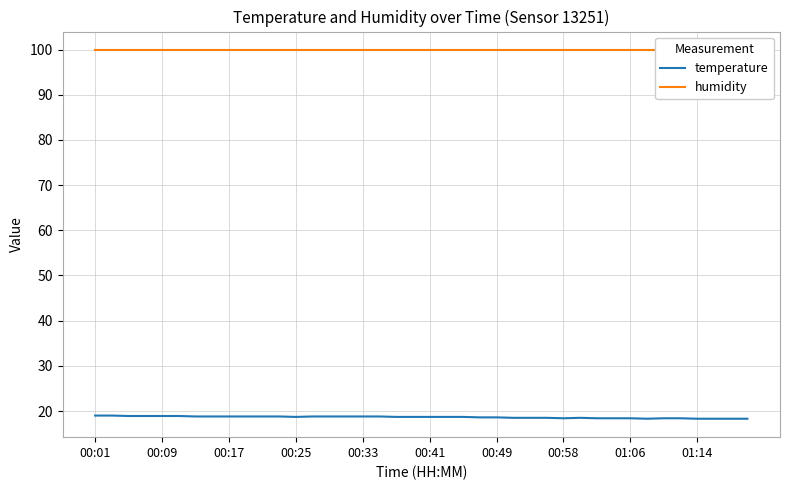

Rank the series by their average value, from lowest to highest.

temperature, humidity